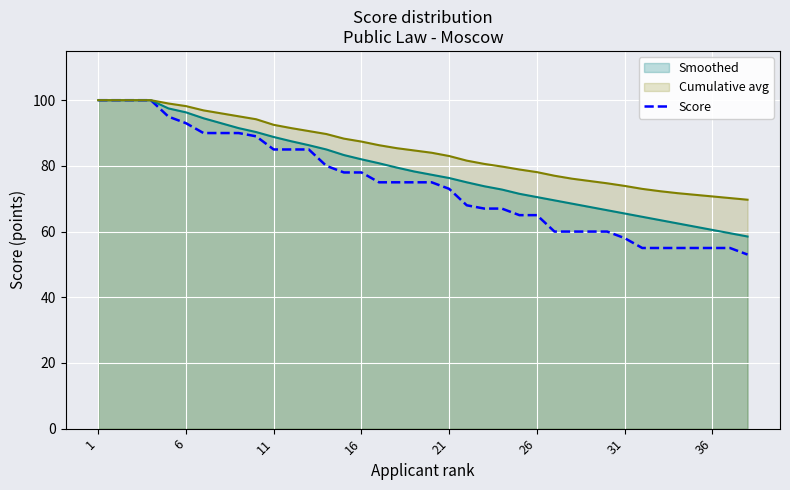

How many data points are less than 75?

18